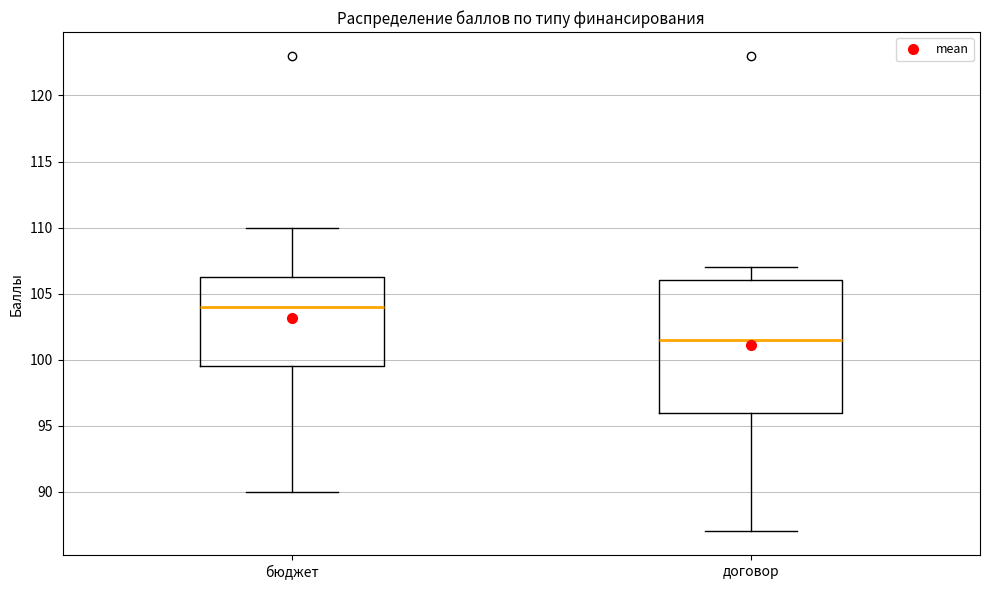

Which box's median line is the highest?

бюджет